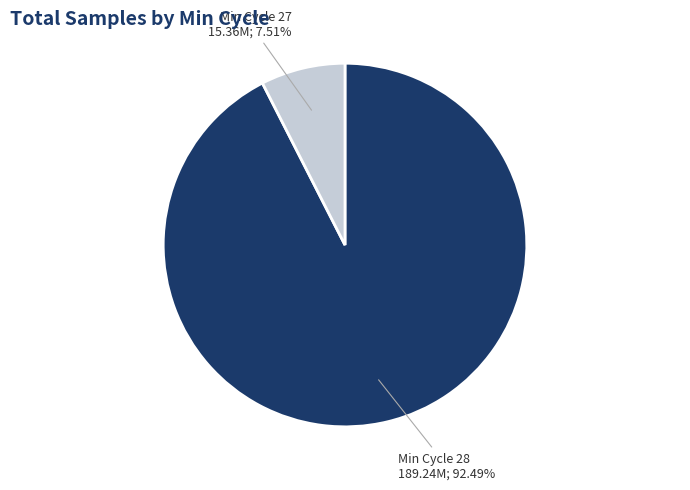

Is there a majority slice in this chart?

Yes